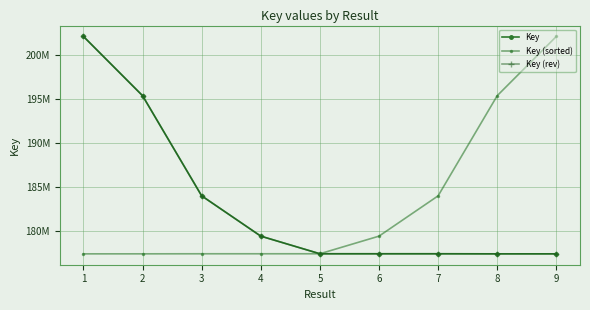

True or false: Key and Key (sorted) cross at least once.

True